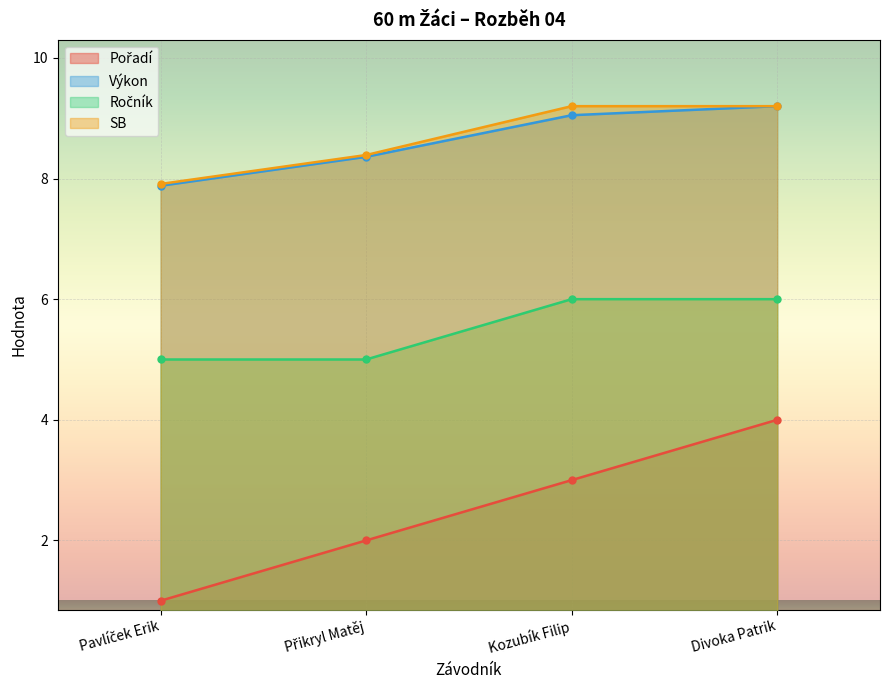

Which category has the highest value across all series?

Divoka Patrik